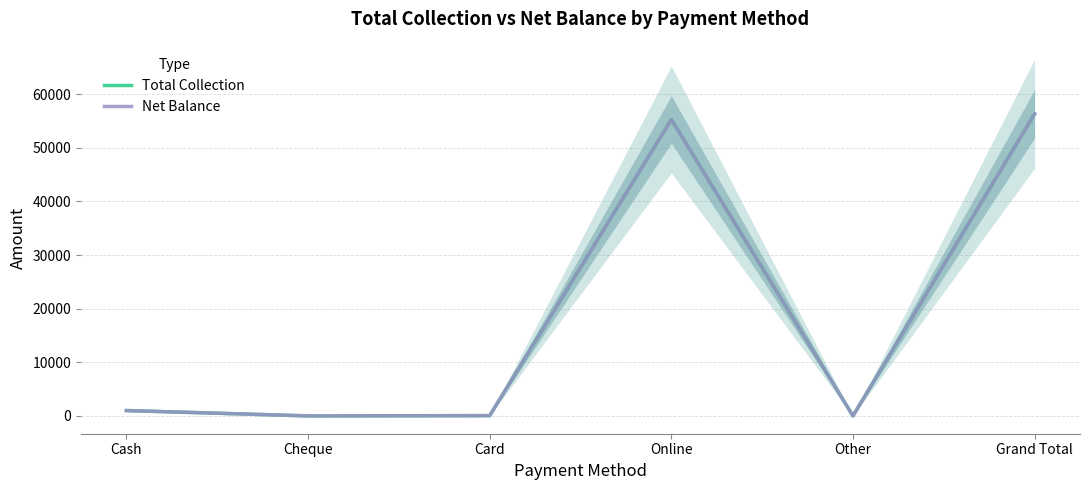

At which category does Net Balance reach its first local valley?

Cheque